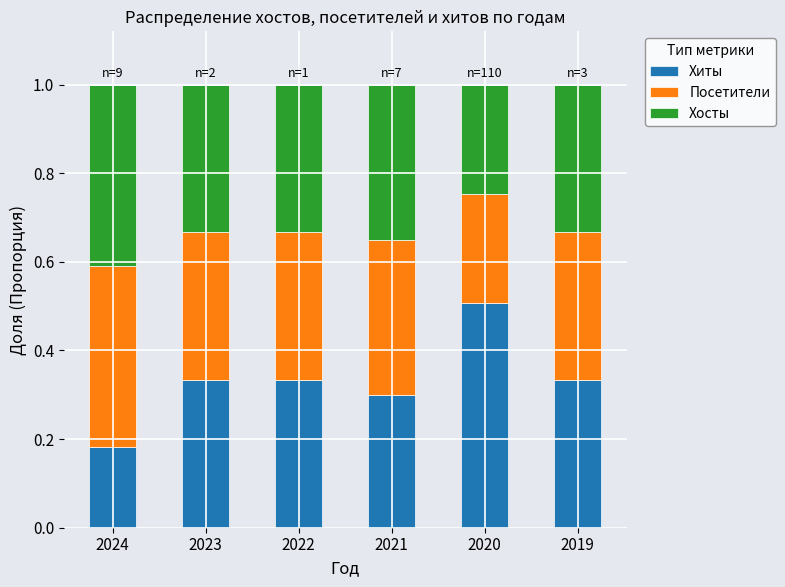

Is it true that Хиты equals 0.1 at 2023?

False